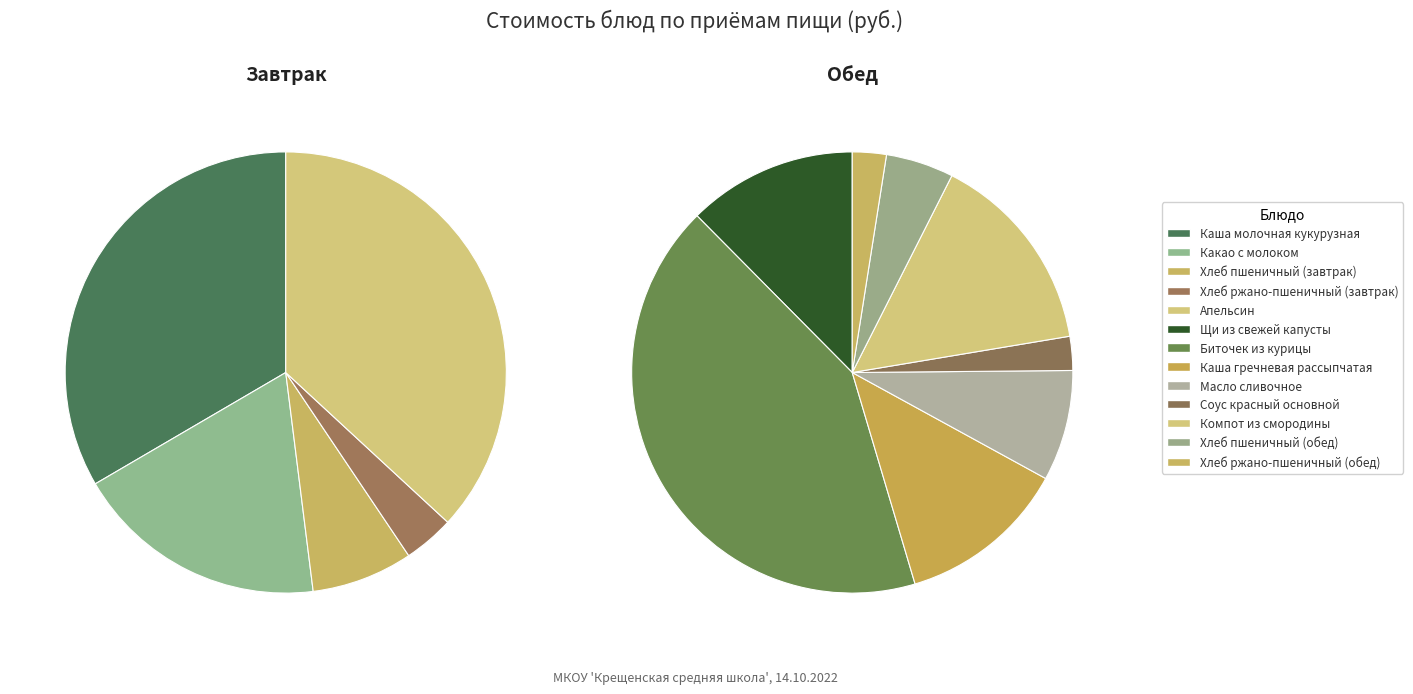

Rank the categories by value from highest to lowest.

Биточек из курицы, Апельсин, Каша молочная кукурузная, Компот из смородины, Какао с молоком, Щи из свежей капусты, Каша гречневая рассыпчатая, Масло сливочное, Хлеб пшеничный (завтрак), Хлеб пшеничный (обед), Хлеб ржано-пшеничный (завтрак), Соус красный основной, Хлеб ржано-пшеничный (обед)